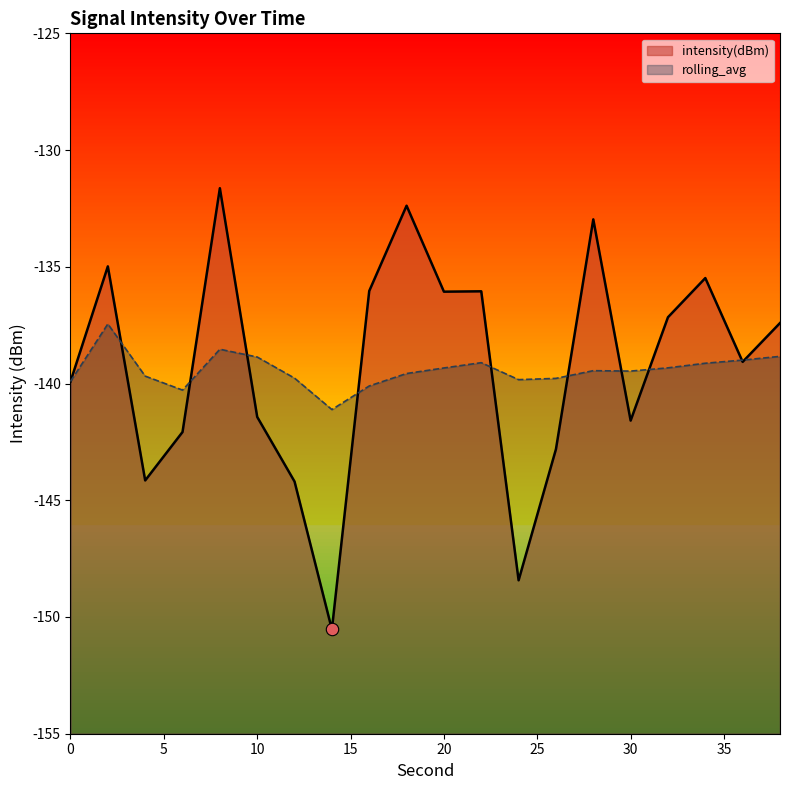

Which series has the largest total across all categories?

intensity(dBm)